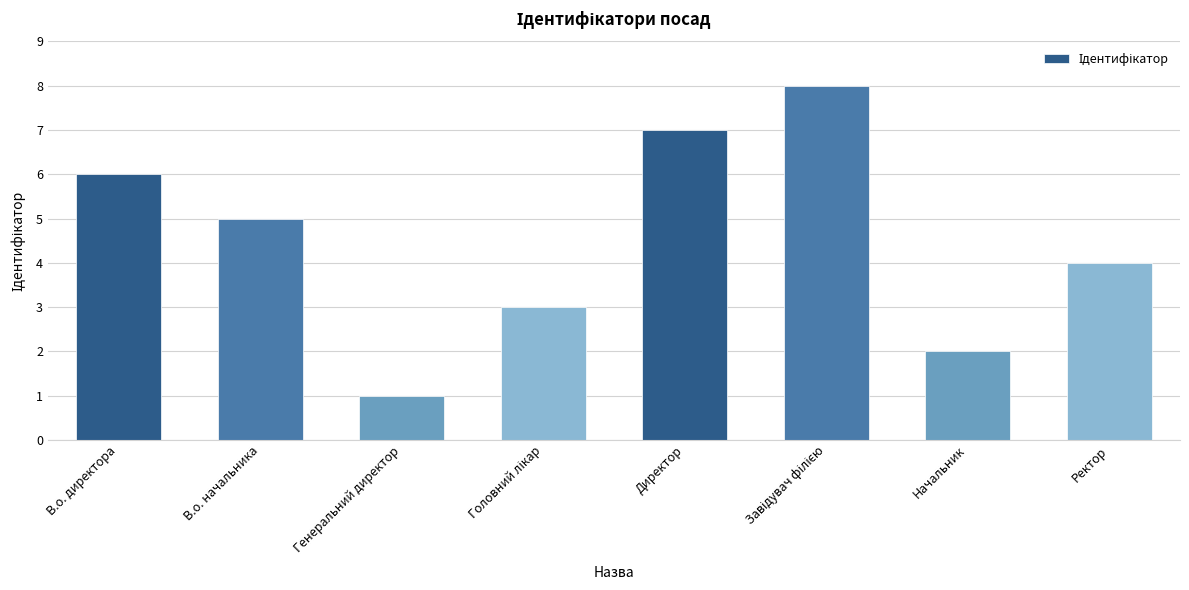

Reading right to left, transcribe all the data shown in this chart.

4	2	8	7	3	1	5	6